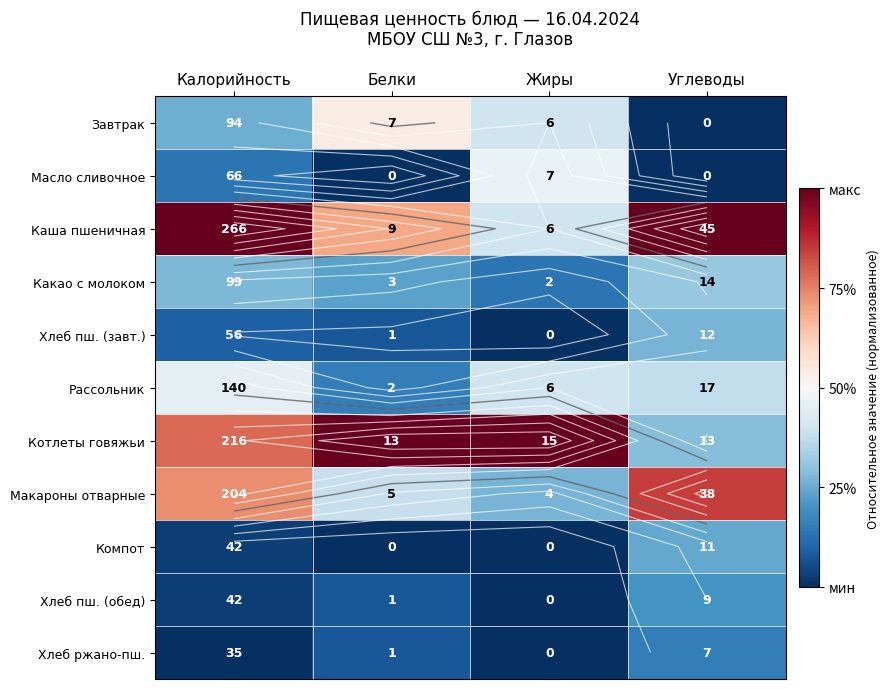

Which series has the largest total across all categories?

Каша пшеничная